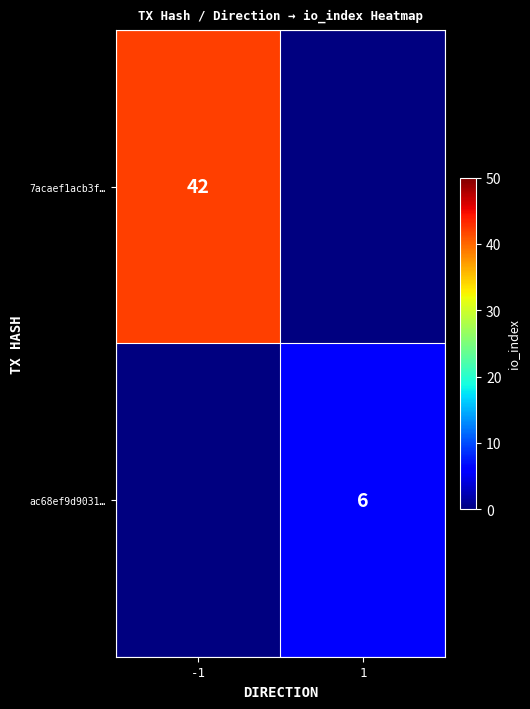

True or false: 7acaef1acb3f… has a value of 56.1 at -1.

False